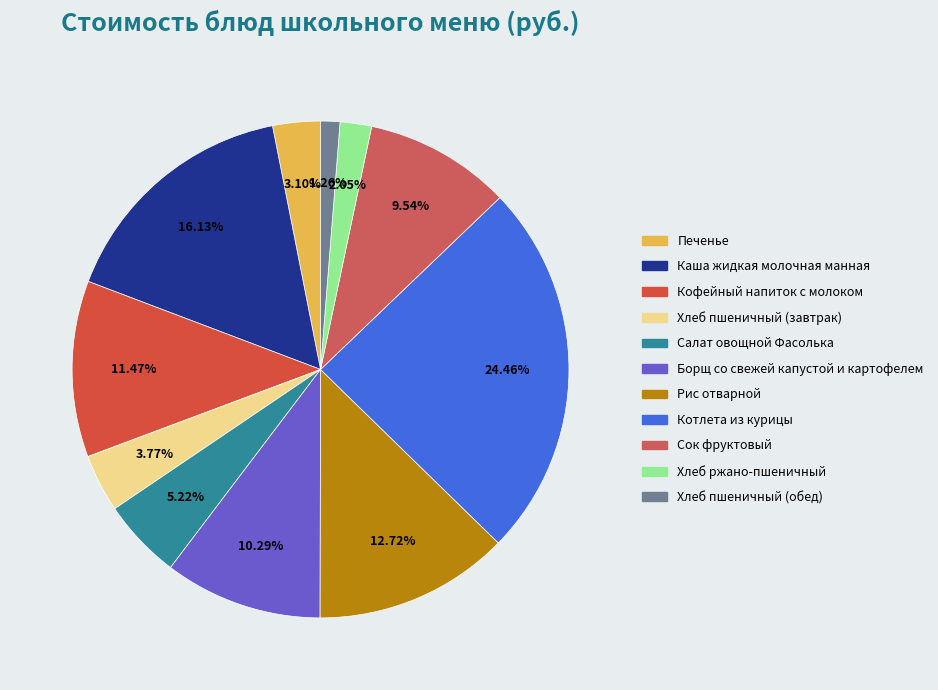

The Хлеб ржано-пшеничный slice represents 2% of the pie. True or false?

True